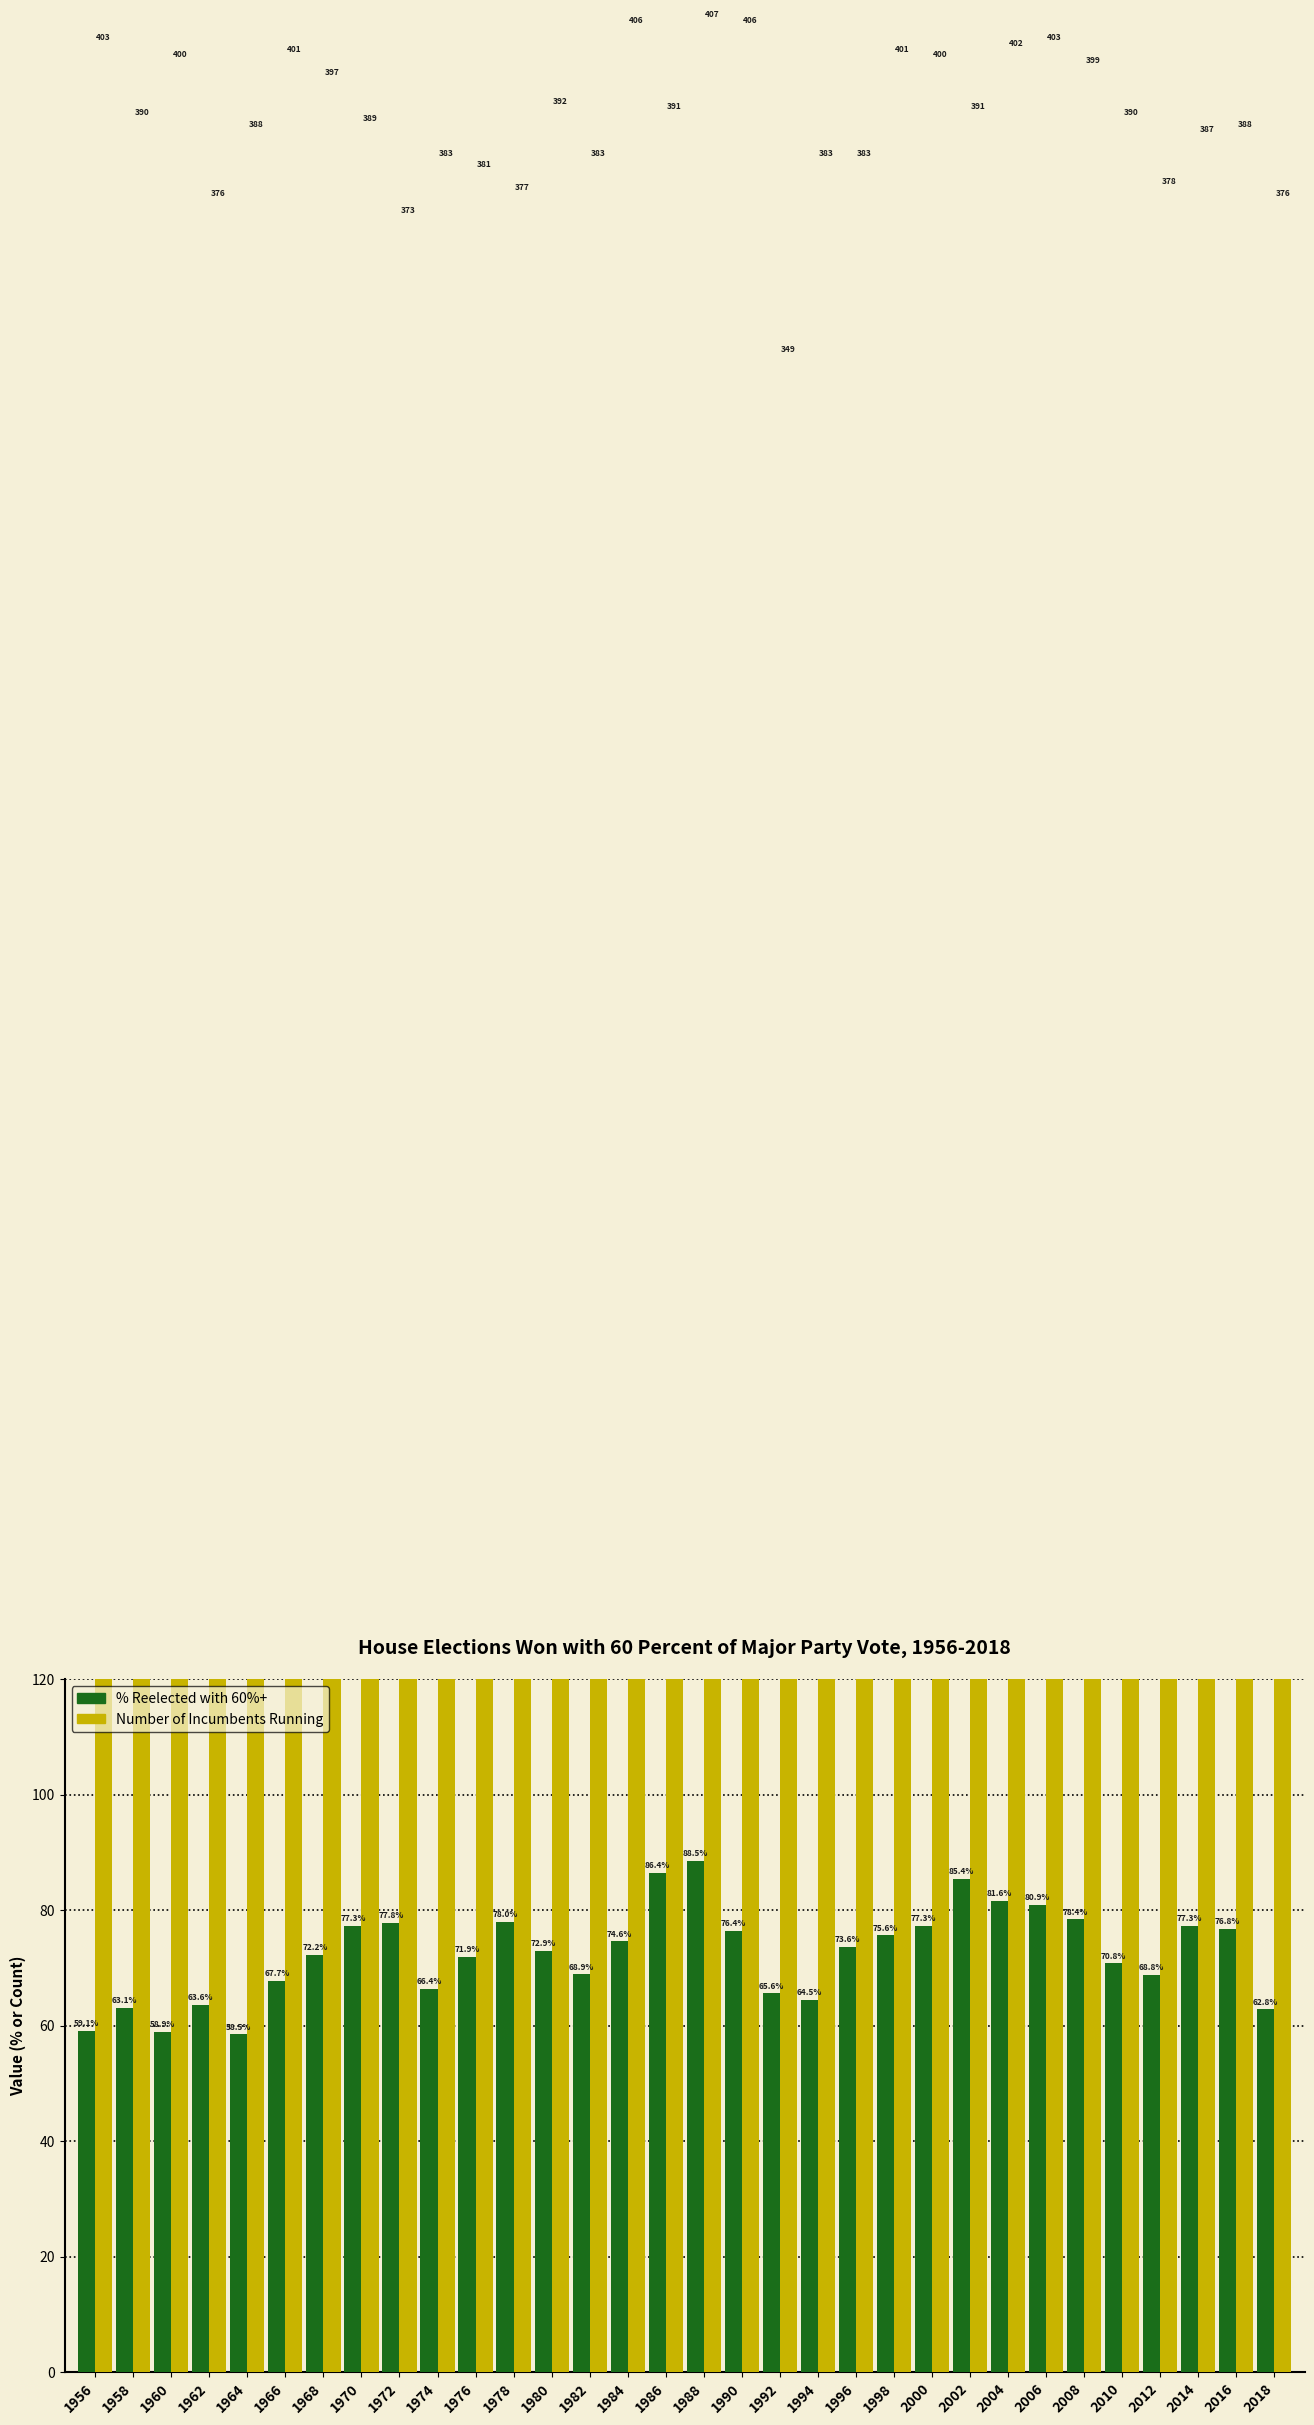

Which series has the largest total across all categories?

Number of Incumbents Running